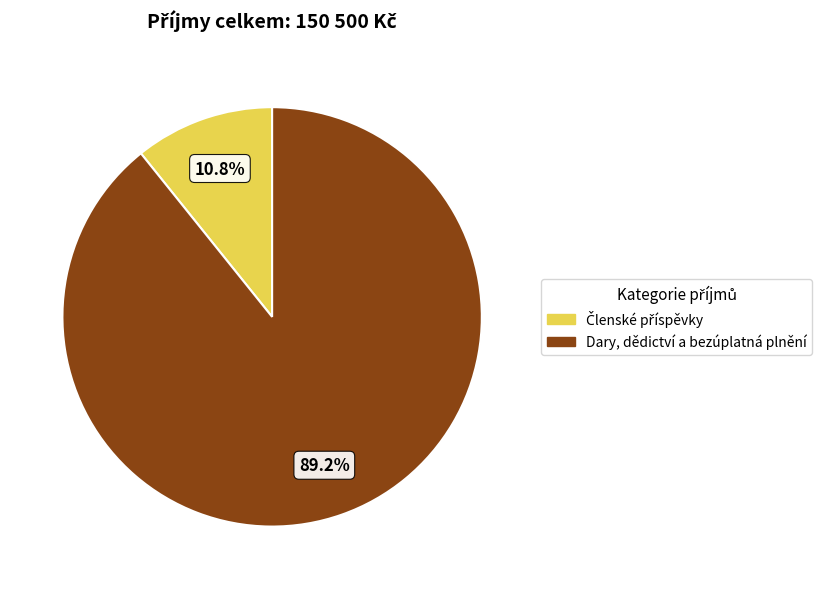

Count the number of slices in the pie.

2